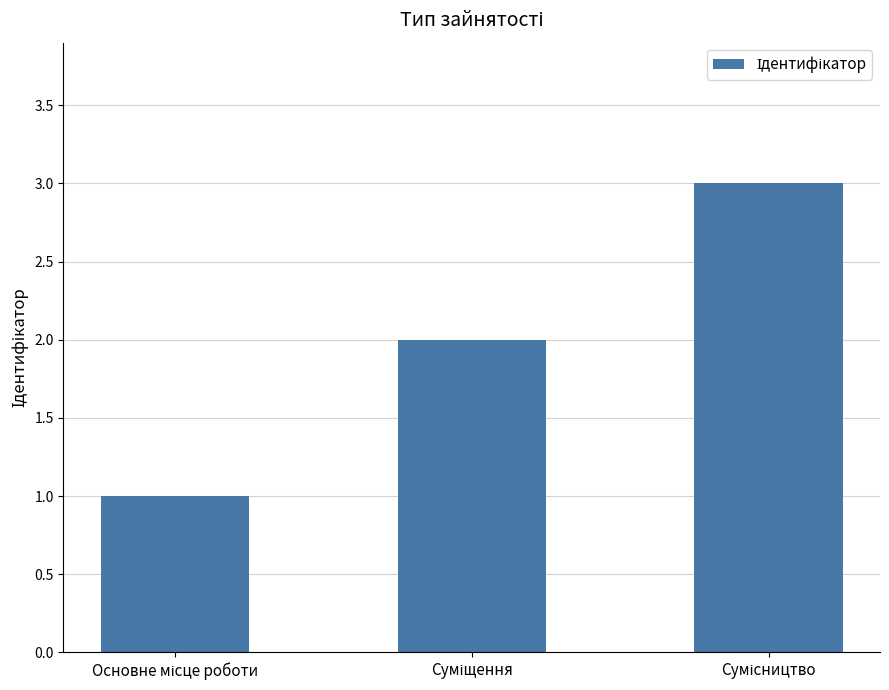

What is the greatest value displayed?

3